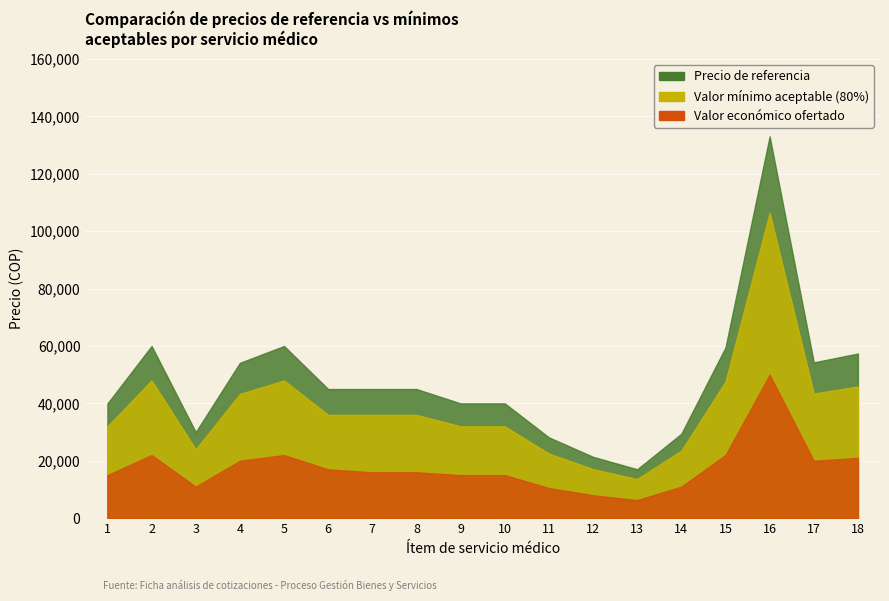

What is the spread (max minus min) of values at 18?

36374